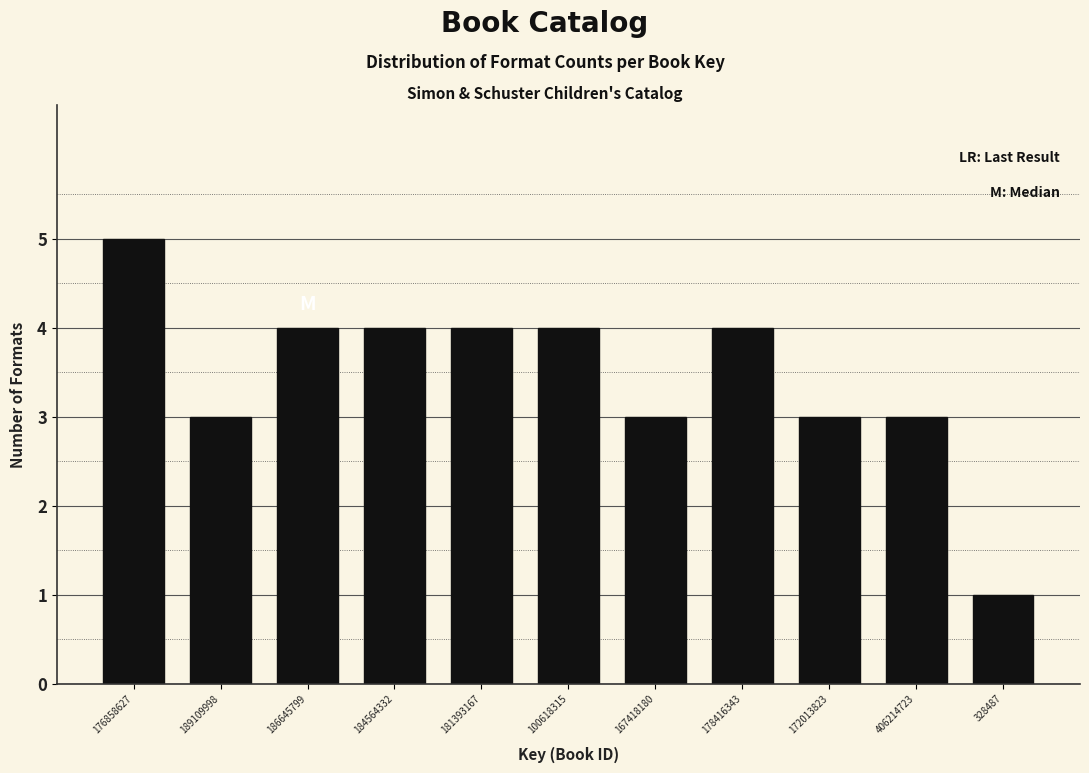

Reading right to left, transcribe all the data shown in this chart.

328487=1	406214723=3	172013823=3	178416343=4	167418180=3	100618315=4	181393167=4	184564332=4	186645799=4	189109998=3	176858627=5